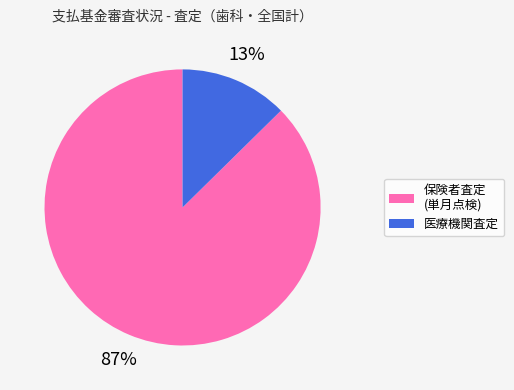

To the nearest percent, what is the average slice percentage?

50%